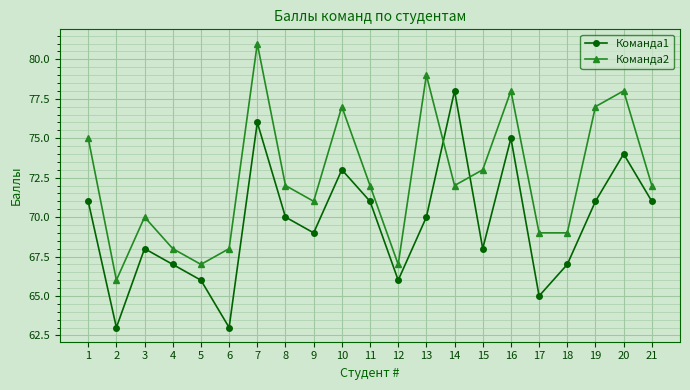

Is the value of Команда2 at 7 greater than the value of Команда1 at 2?

Yes